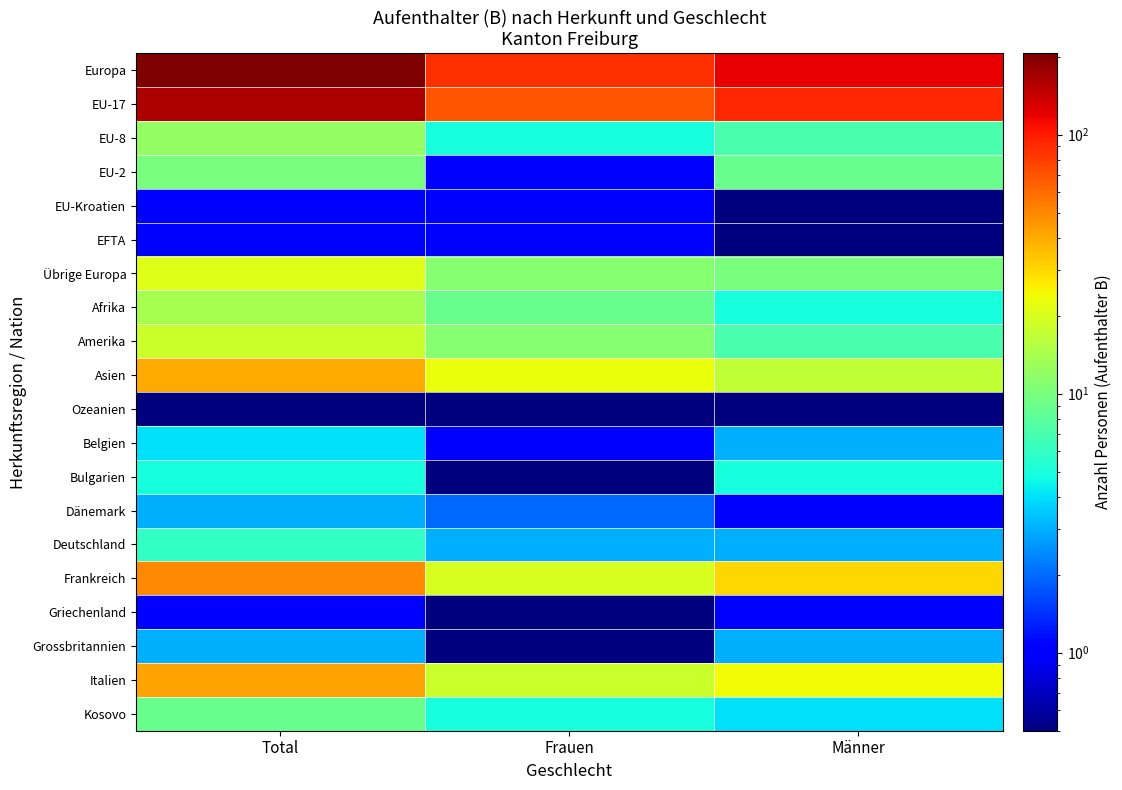

What is the total value across all series at Männer?

340.5